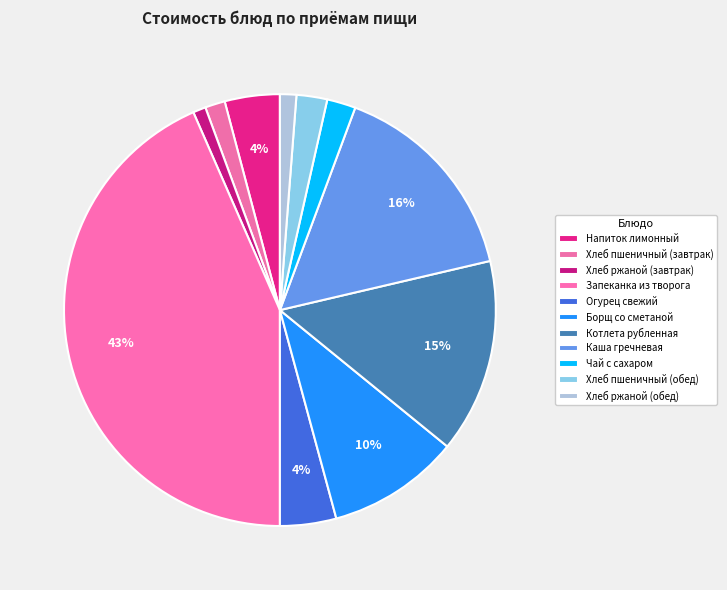

Is Хлеб пшеничный (завтрак) the majority of the pie?

No